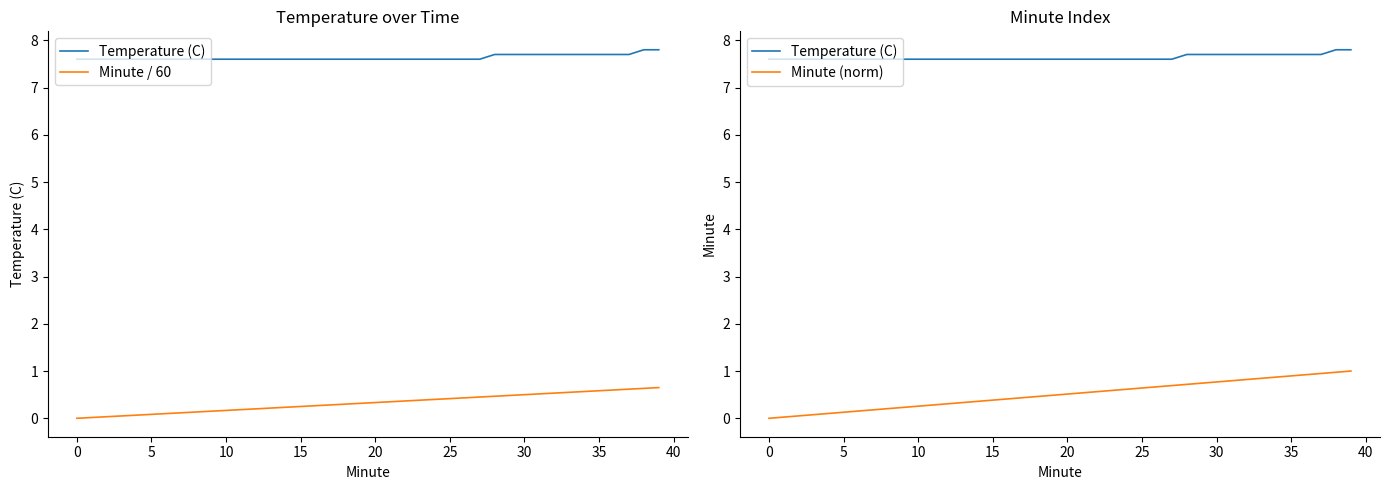

What is the label of the 33rd point from the left?

32